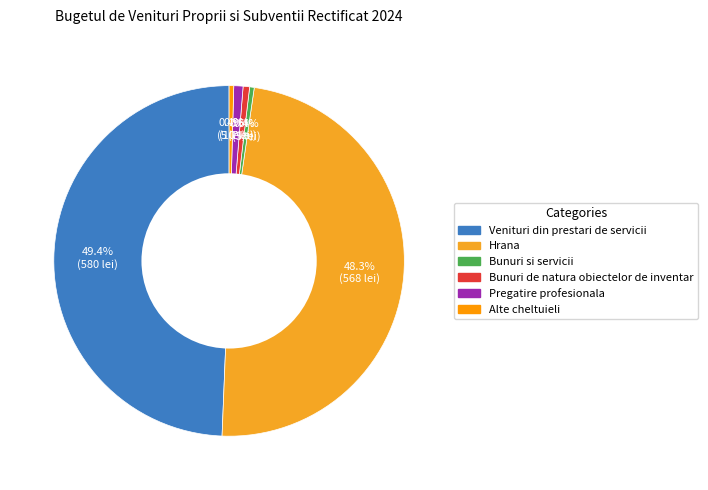

True or false: Venituri din prestari de servicii accounts for 49% of the total.

True